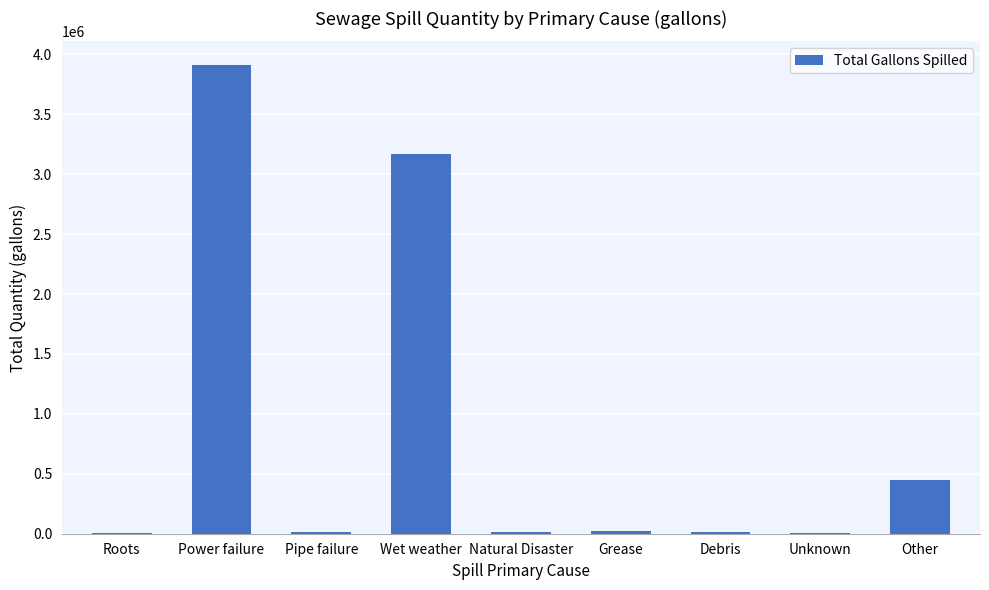

The chart shows a value of 11543 at Pipe failure. True or false?

True